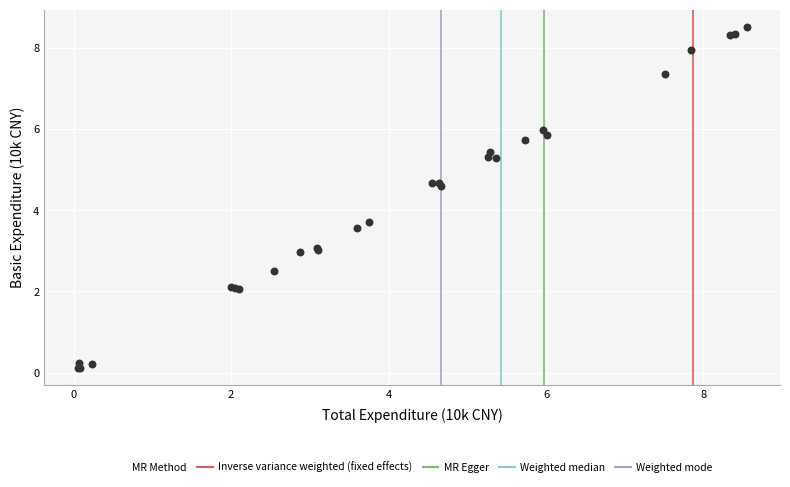

What Y value in the scatter plot is closest to 4?

3.7